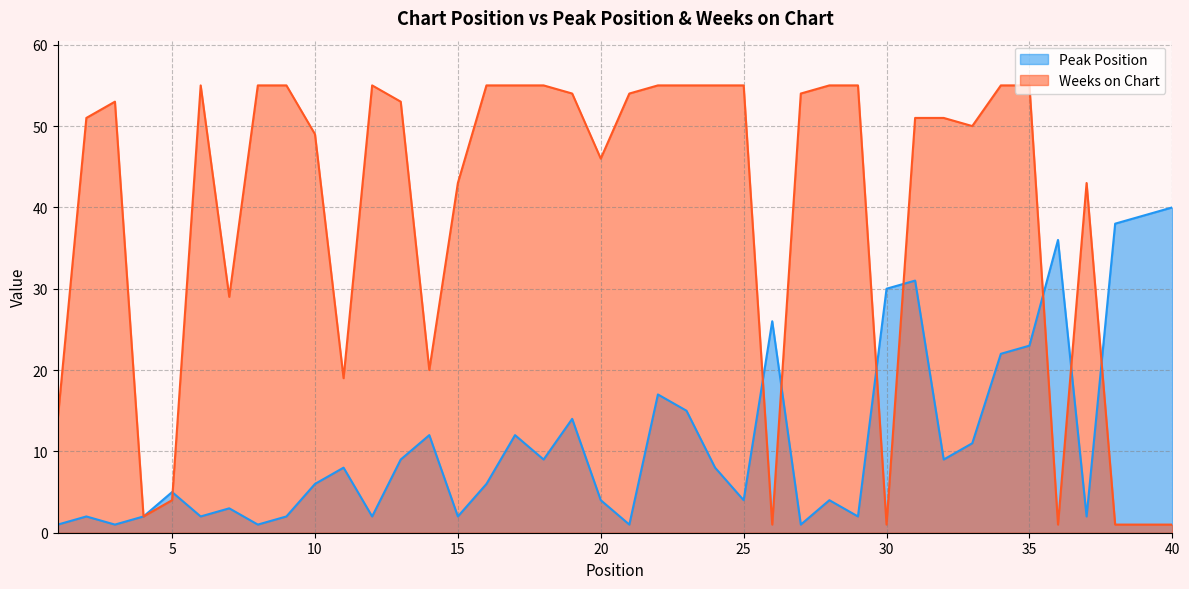

What is the value of the Weeks on Chart point at the 4th from the left?

2